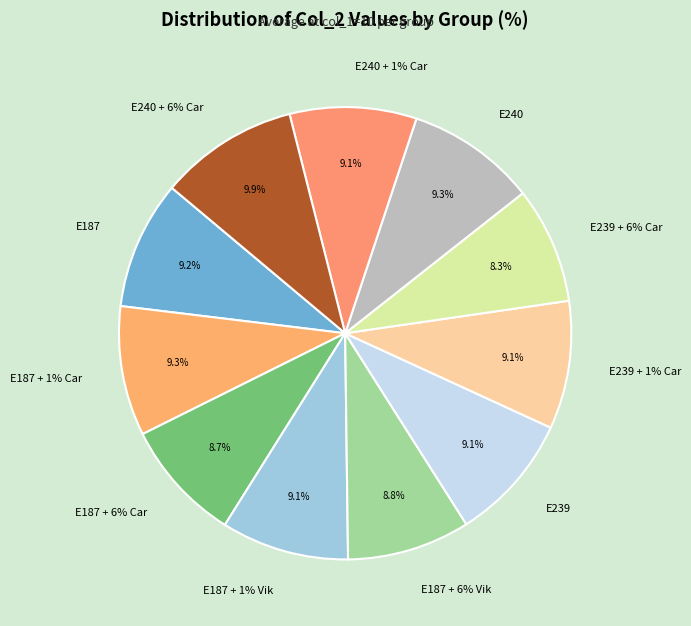

Do E239 + 6% Car and E187 + 6% Vik together represent more than half of the pie?

No